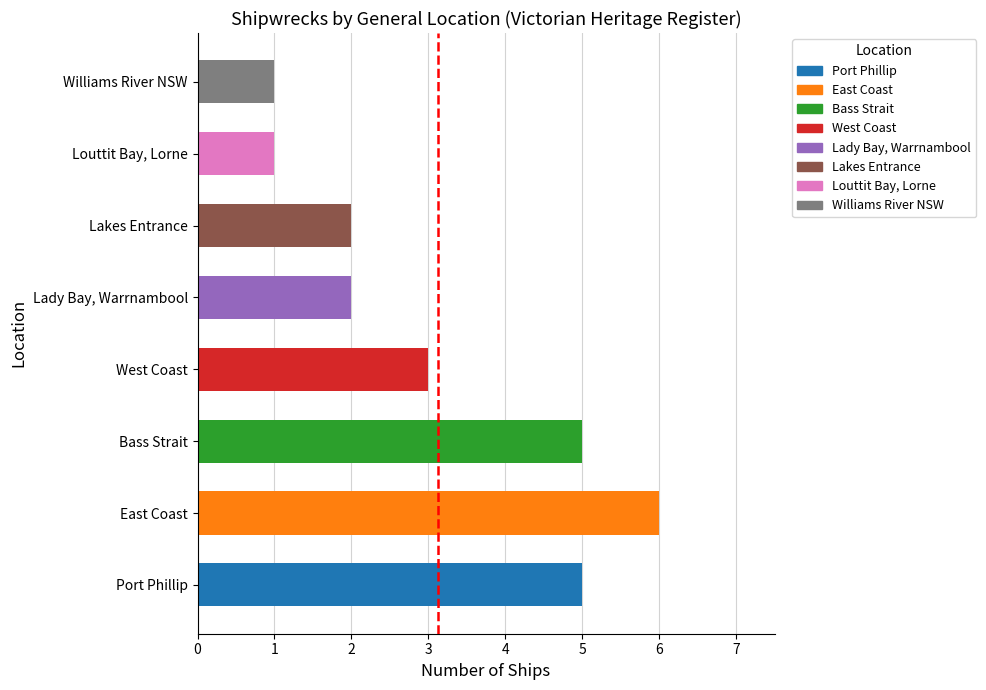

The value at Lady Bay, Warrnambool is 0. True or false?

False